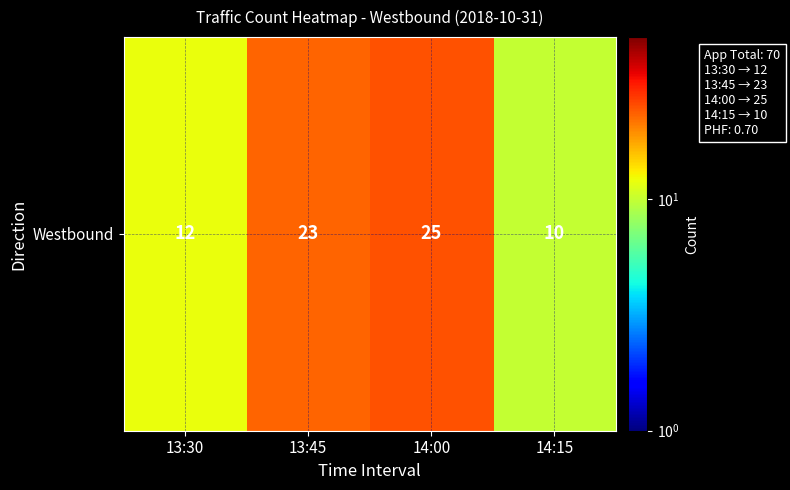

How many data points does each series have?

4